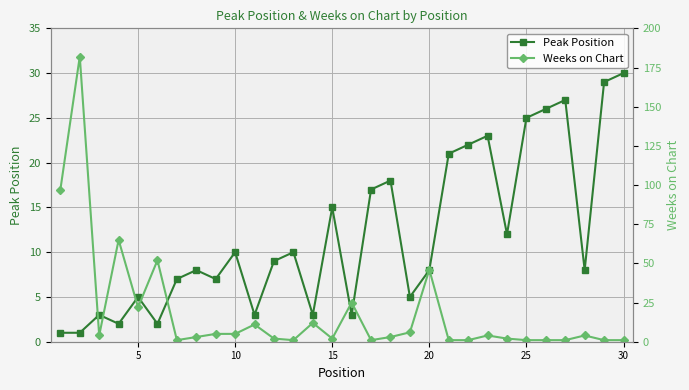

True or false: Peak Position has more than 1 interior local peaks.

True